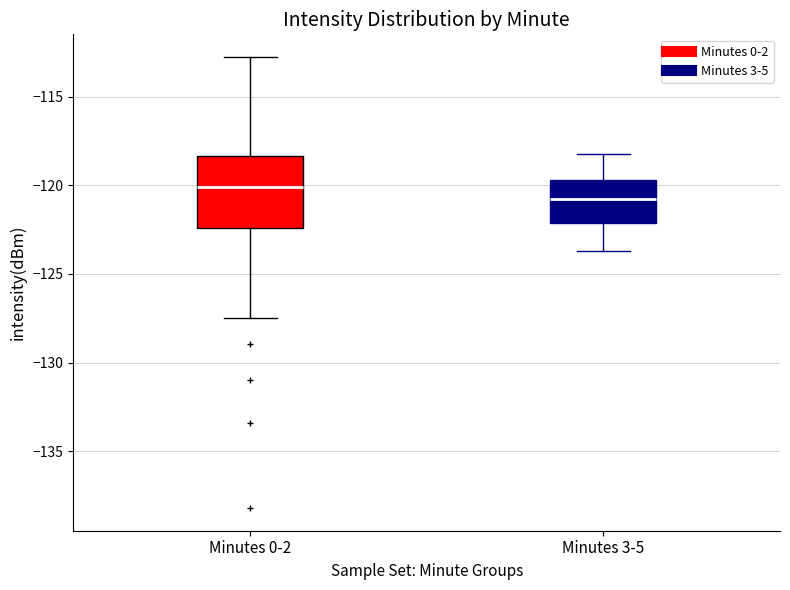

Reading left to right, transcribe this box plot: for each box, give where its median line is, the range the box spans, and where its two whiskers end, as read against the y-axis. The values are not printed on the chart, so give them approximately, as read against the axis.

Minutes 0-2: median -120.0, box -122.5 to -118.5, whiskers -127.5 to -113.0
Minutes 3-5: median -121.0, box -122.0 to -119.5, whiskers -123.5 to -118.5